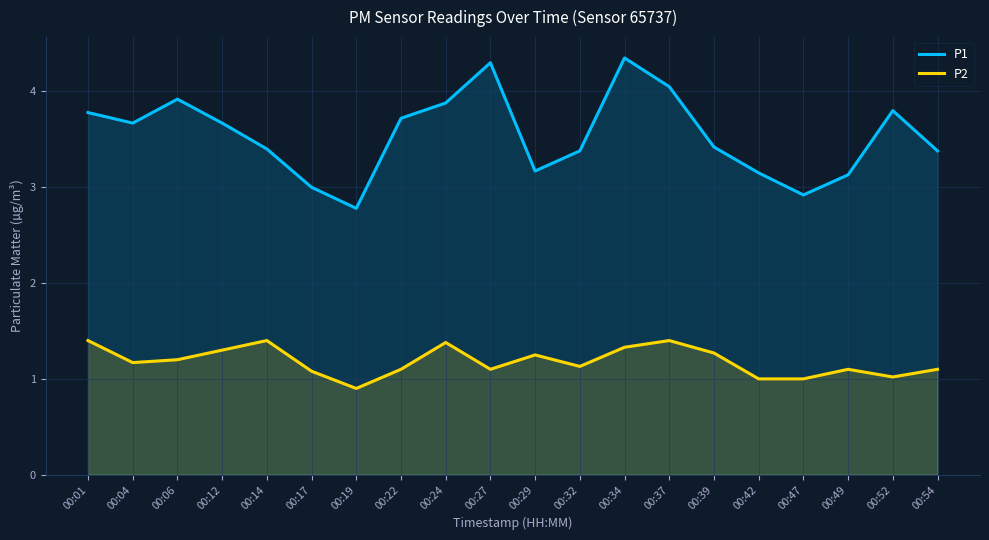

Which series changed the most between 00:32 and 00:52?

P1